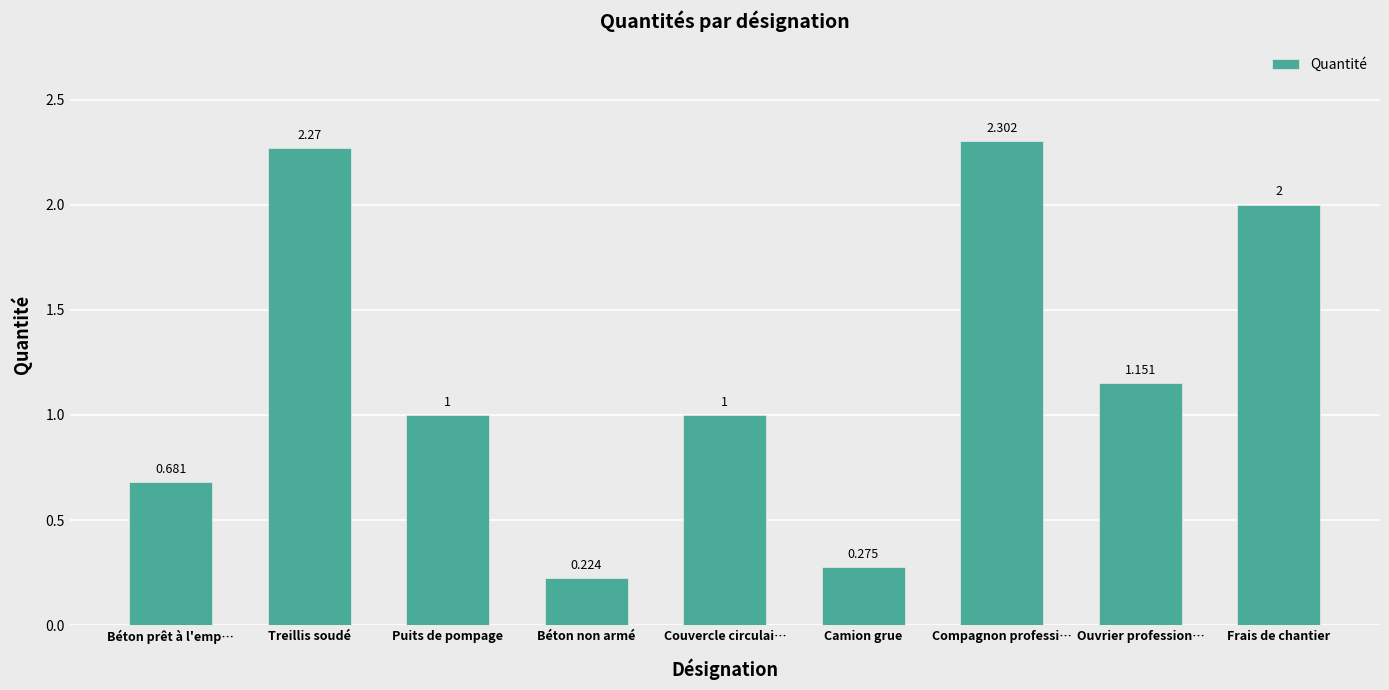

Which category has the lowest value across all series?

Béton non armé